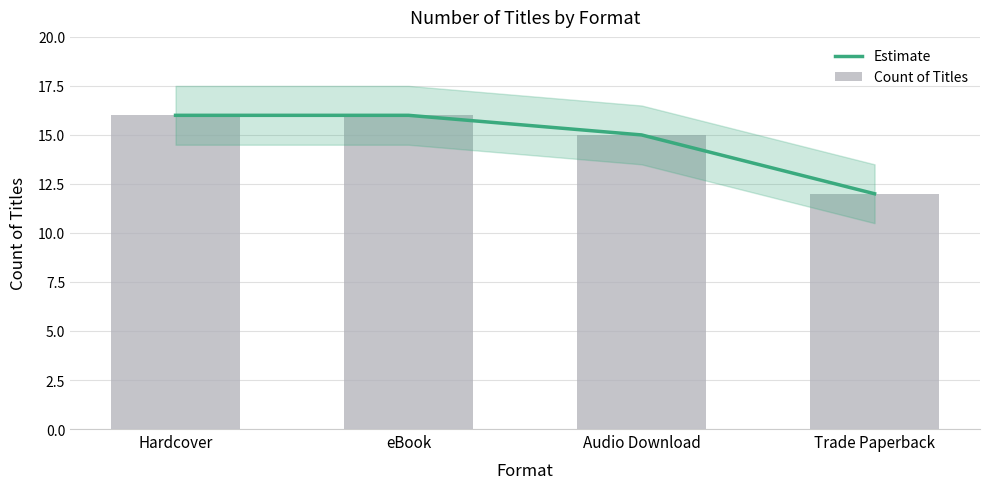

Reading left to right, what are all the values shown in this chart?

Estimate: Hardcover=16	eBook=16	Audio Download=15	Trade Paperback=12
Count of Titles: Hardcover=16	eBook=16	Audio Download=15	Trade Paperback=12